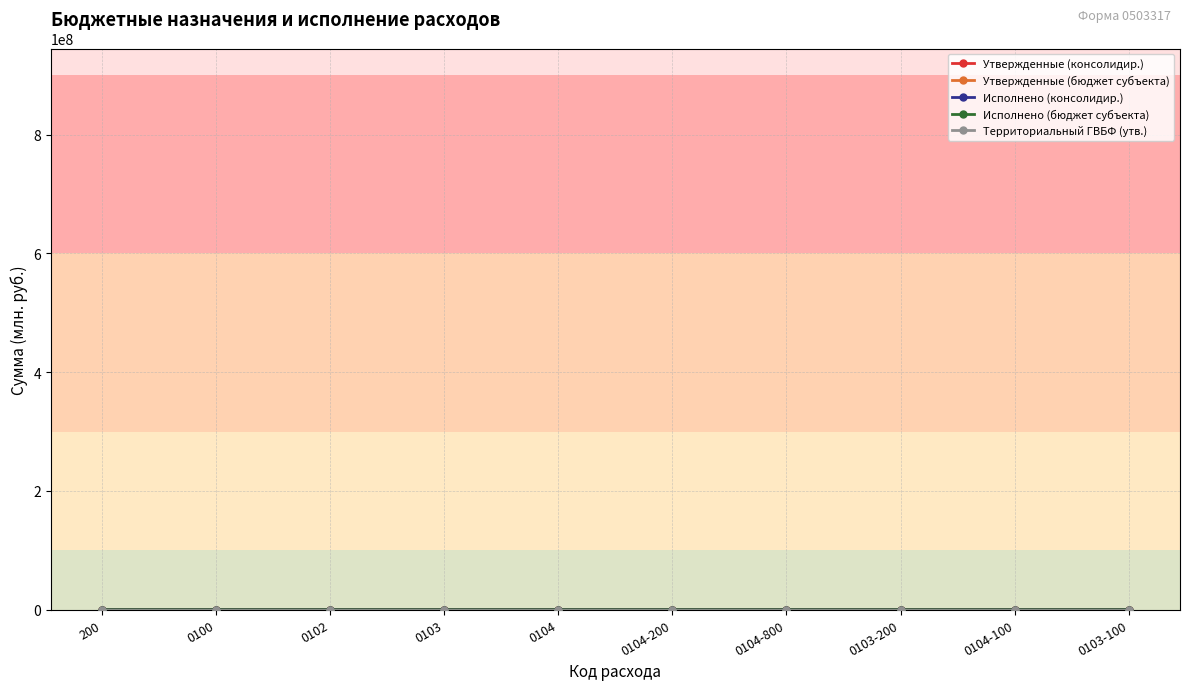

Reading left to right, list all the values displayed in this chart.

Утвержденные (консолидир.): 815.7	58.4	2.1	2.3	38.7	6.1	0.2	0.3	32.4	2.1
Утвержденные (бюджет субъекта): 815.7	58.4	2.1	2.3	38.7	6.1	0.2	0.3	32.4	2.1
Исполнено (консолидир.): 796.5	56.6	2.1	2.3	37.5	5.6	0.2	0.3	31.7	2.0
Исполнено (бюджет субъекта): 796.5	56.6	2.1	2.3	37.5	5.6	0.2	0.3	31.7	2.0
Территориальный ГВБФ (утв.): 0.0	0.0	0.0	0.0	0.0	0.0	0.0	0.0	0.0	0.0